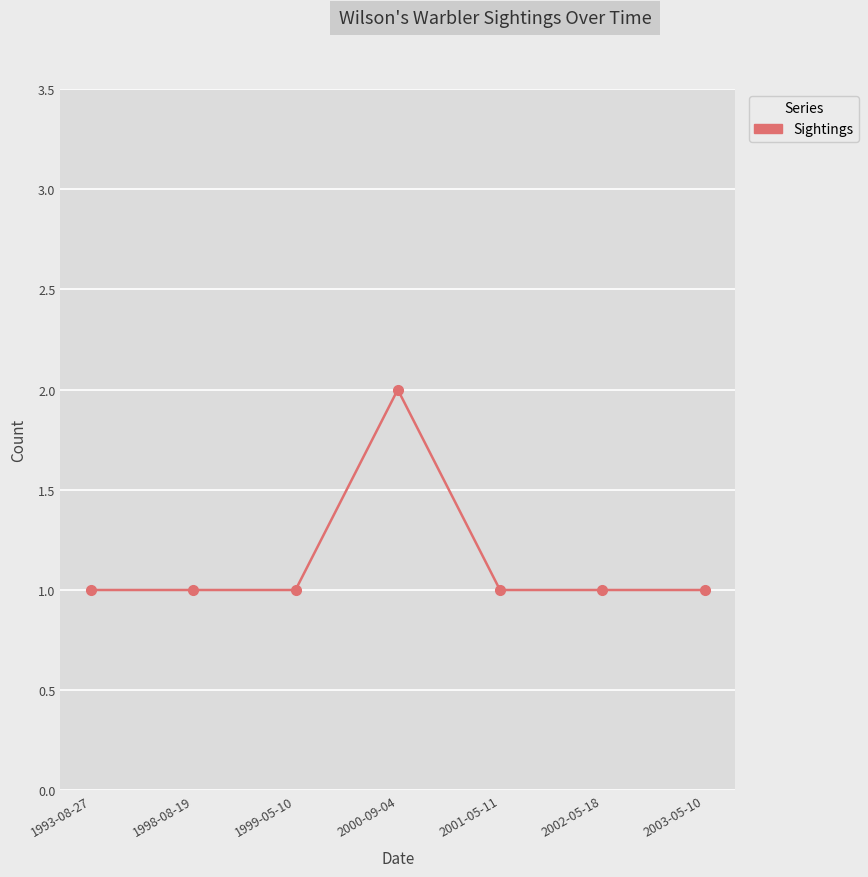

At which category does the chart reach its peak across all series?

2000-09-04